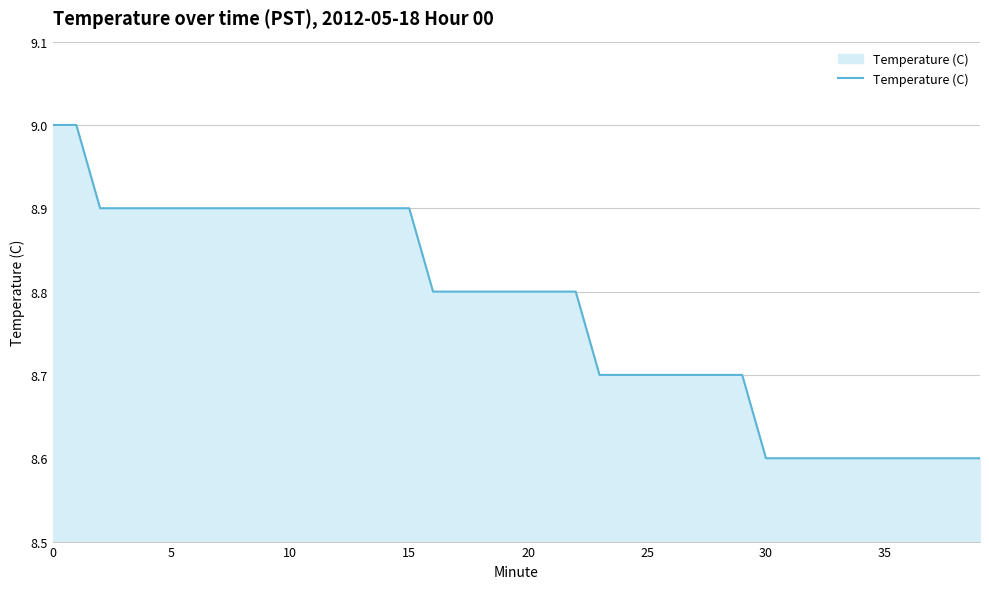

What is the smallest value displayed?

8.6